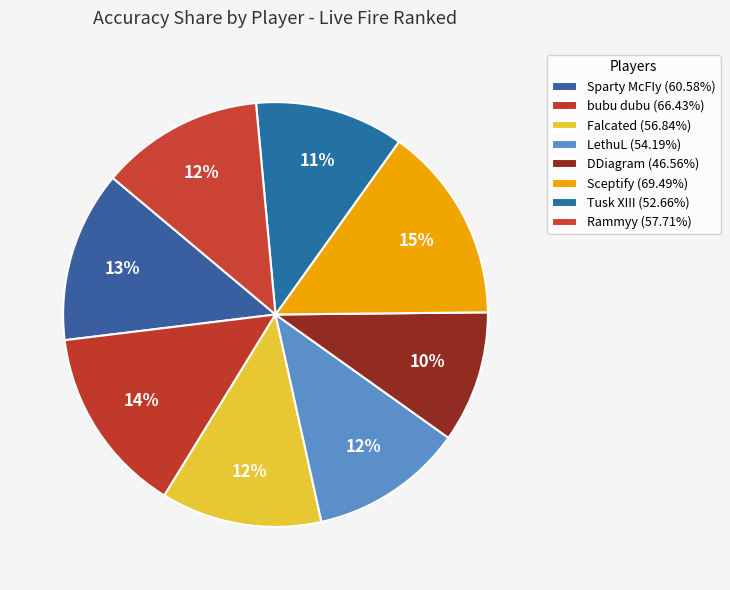

The bubu dubu slice represents 24% of the pie. True or false?

False